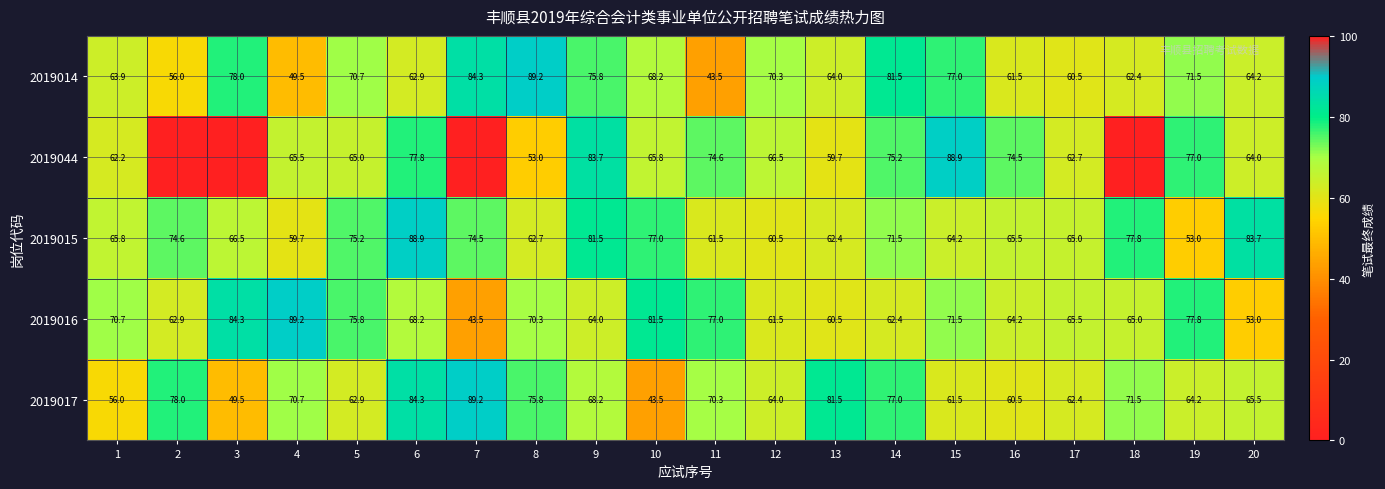

Which category has the lowest value in the 2019015 series?

19